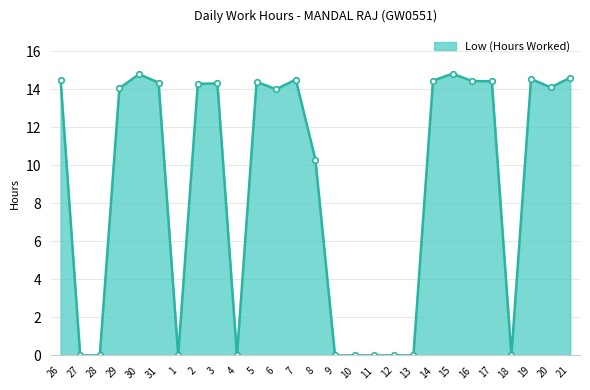

What is the average value?

8.9